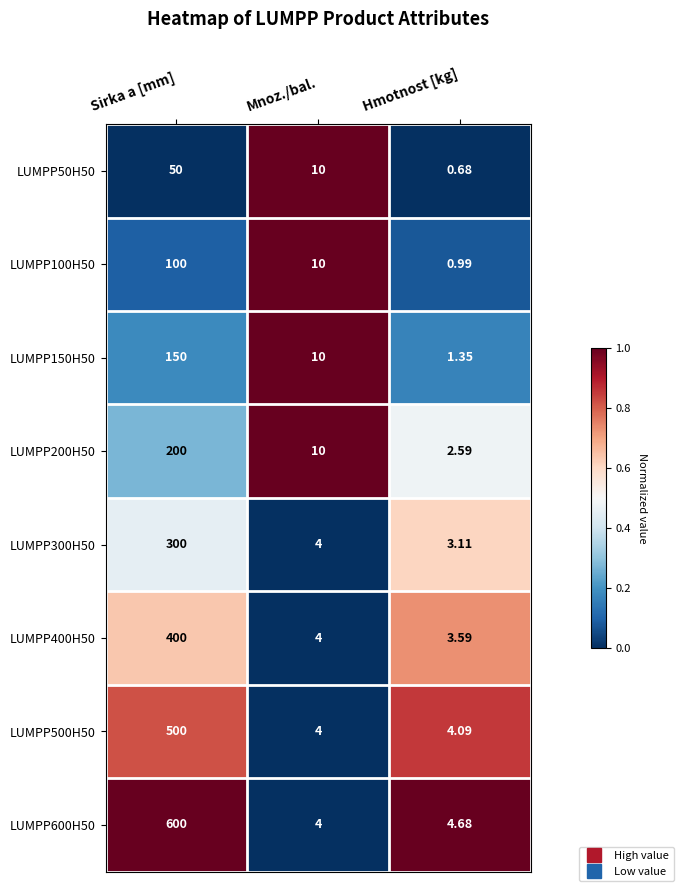

Which series changed the most between Sirka a [mm] and Mnoz./bal.?

LUMPP600H50